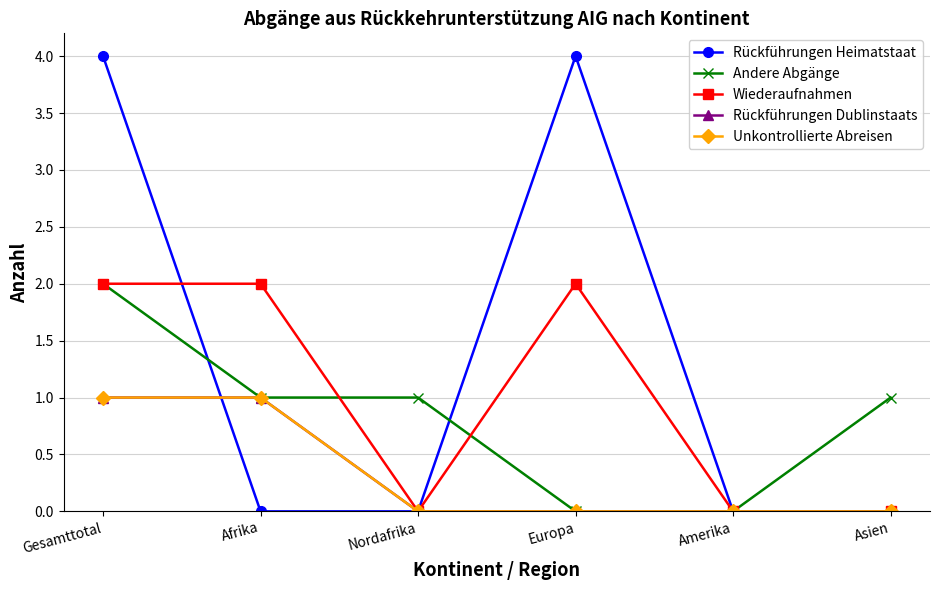

Does the chart have visible grid lines?

Yes